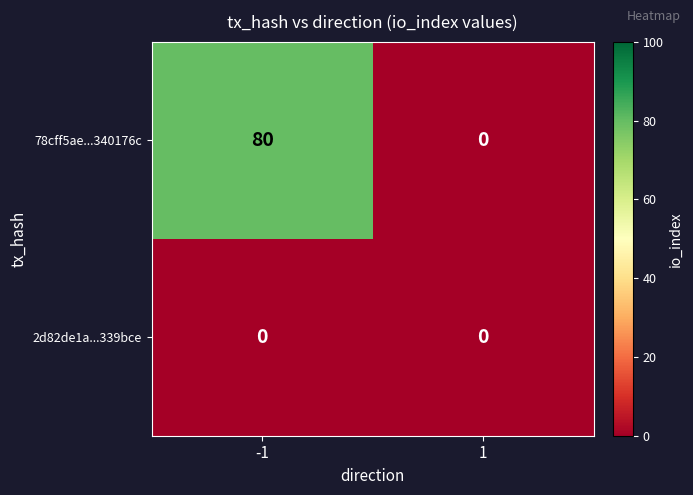

Is it true that 2d82de1a...339bce equals 0 at 1?

True